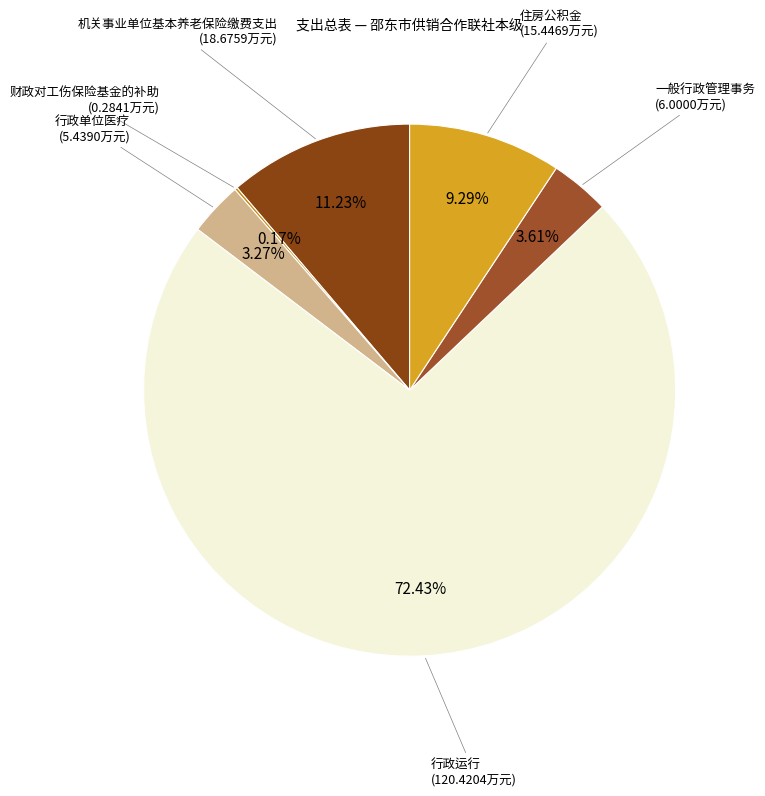

Between 一般行政管理事务 and 行政运行, which is larger?

行政运行